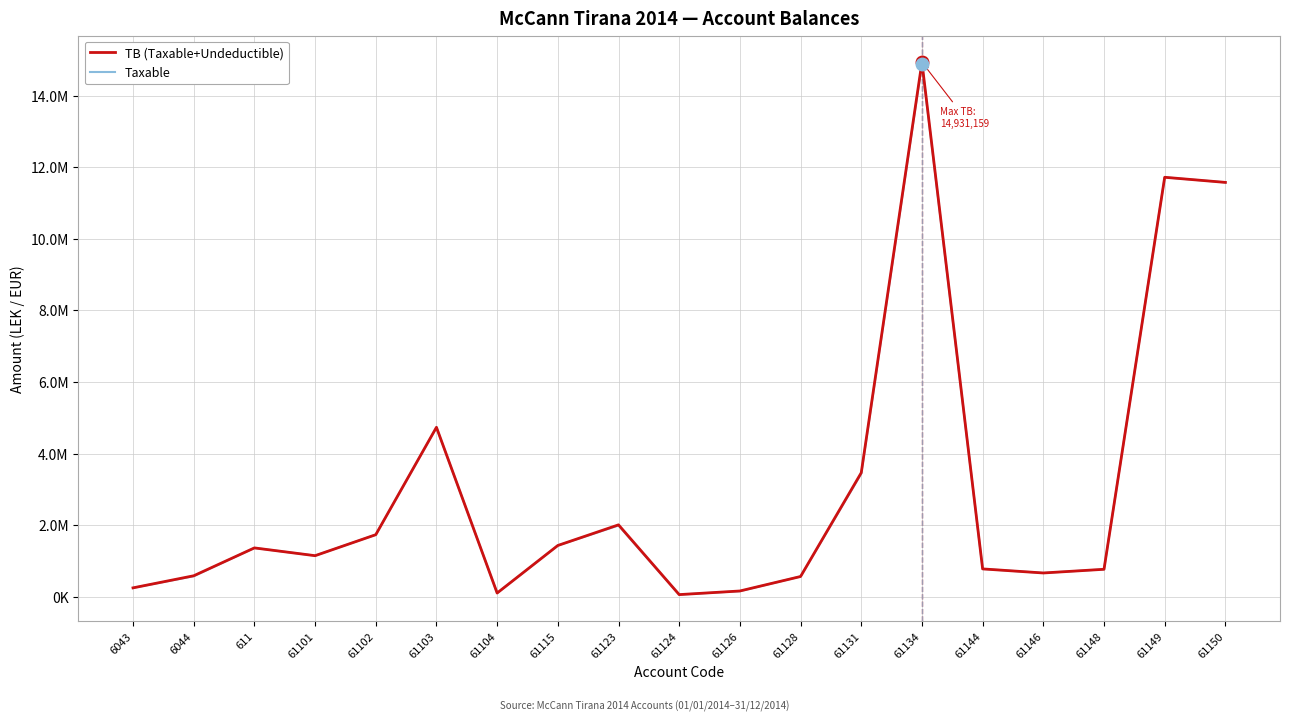

Rank the series by their average value, from highest to lowest.

TB (Taxable+Undeductible), Taxable